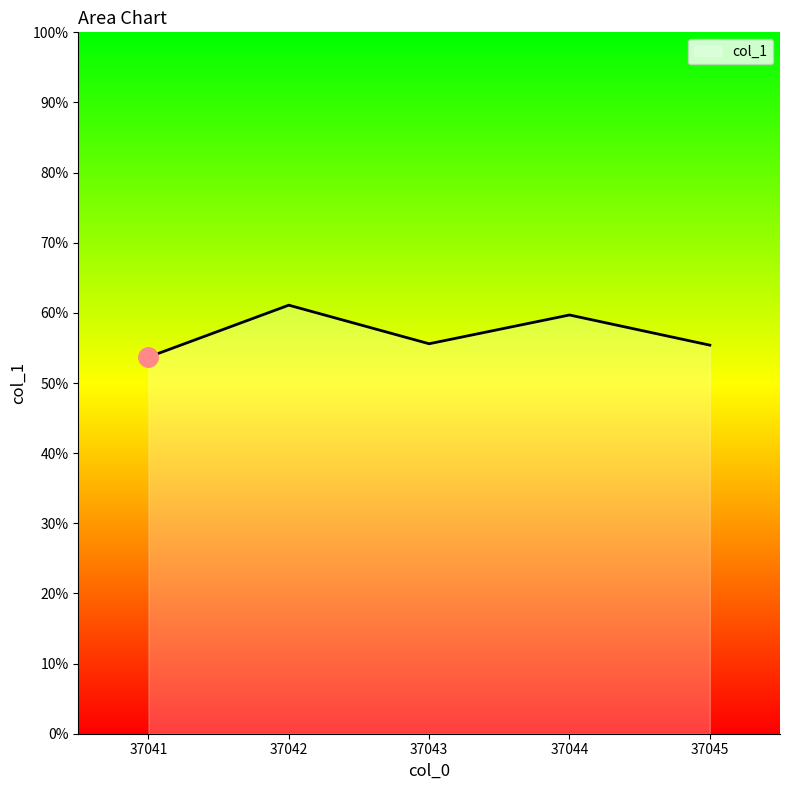

True or false: the data has more than 1 interior local peaks.

True